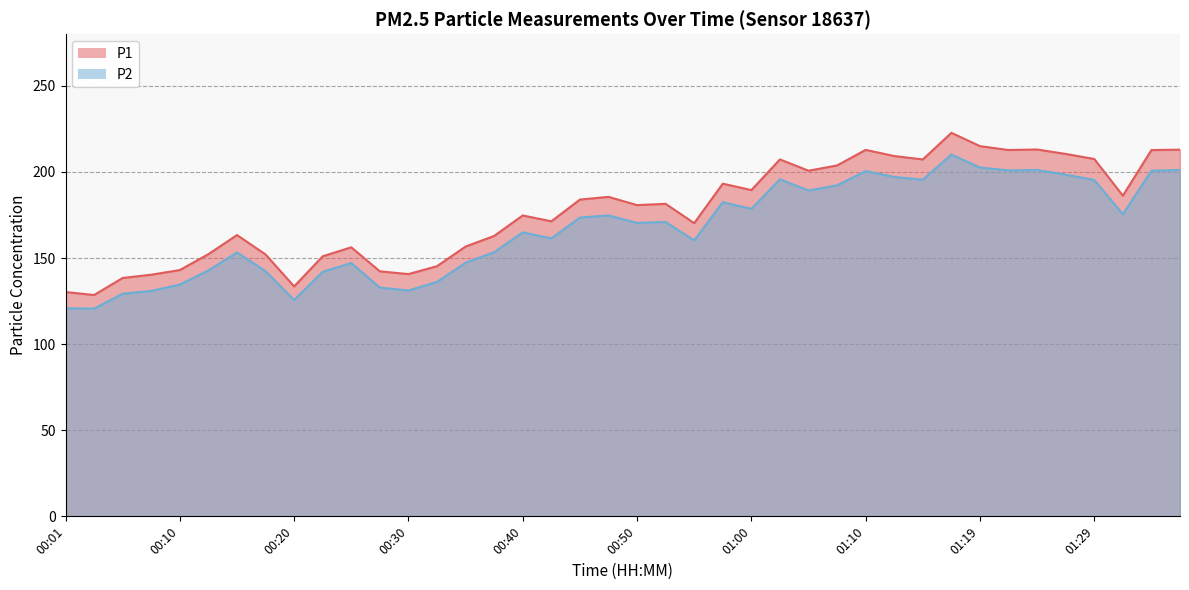

What is the average value of the P1 series?

177.5